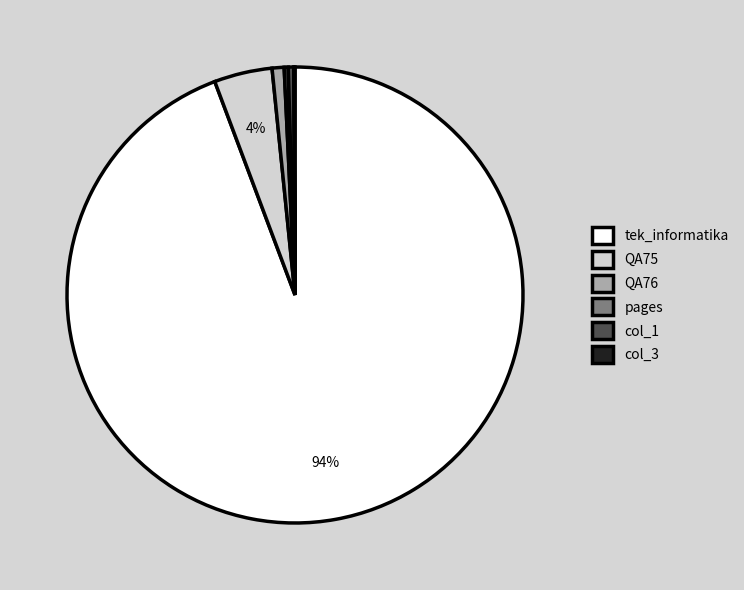

What is the largest slice in the pie chart?

tek_informatika